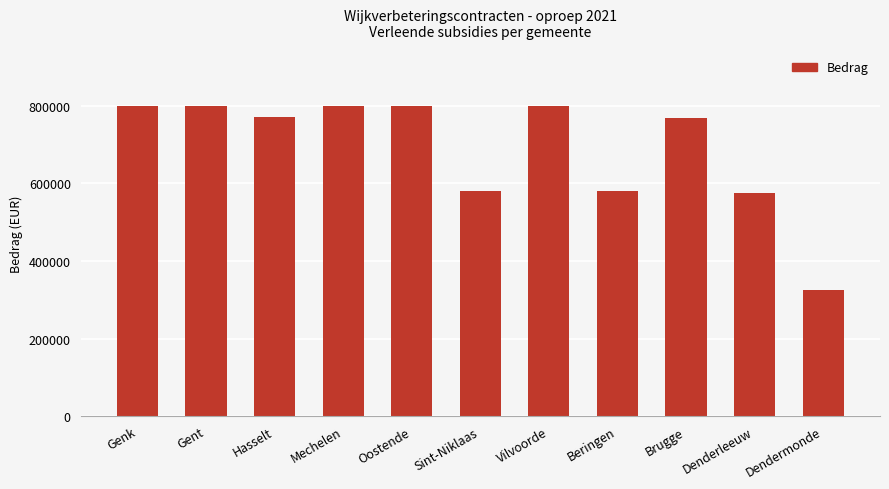

True or false: the data shows 326000 at Dendermonde.

True